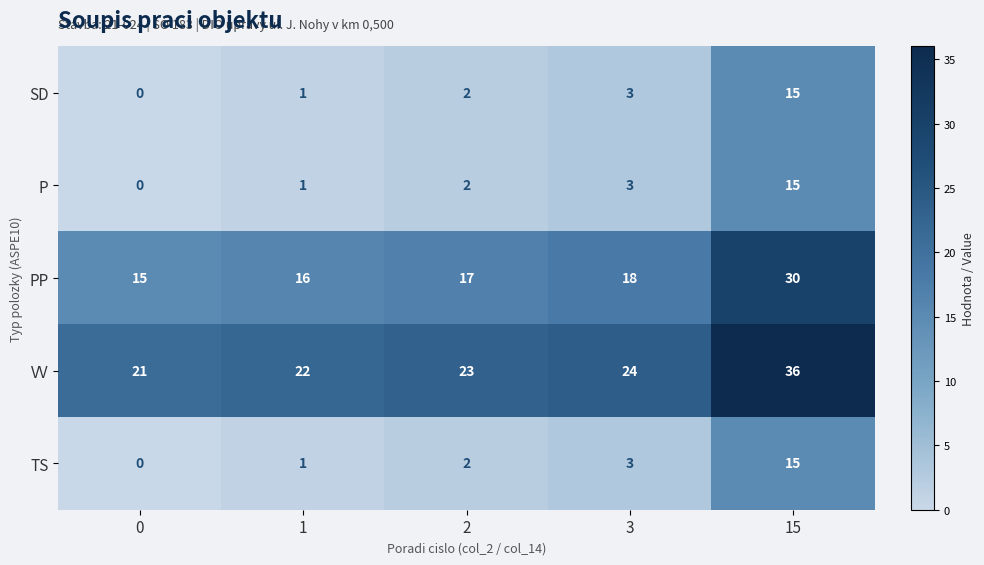

What is the sum of all TS values?

21